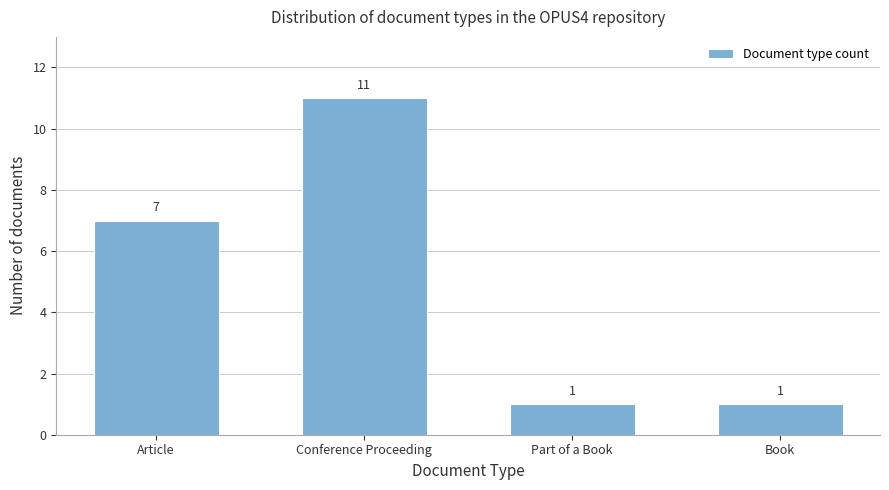

Reading left to right, list all the values displayed in this chart.

7	11	1	1